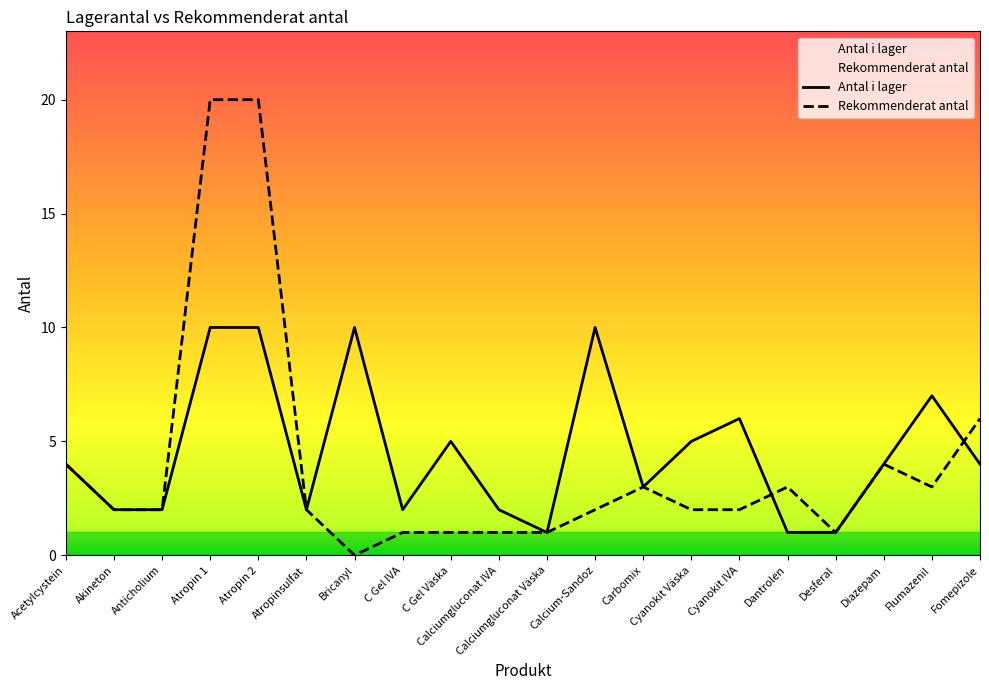

In Antal i lager, how many points are lower than both neighbors (excluding endpoints)?

4